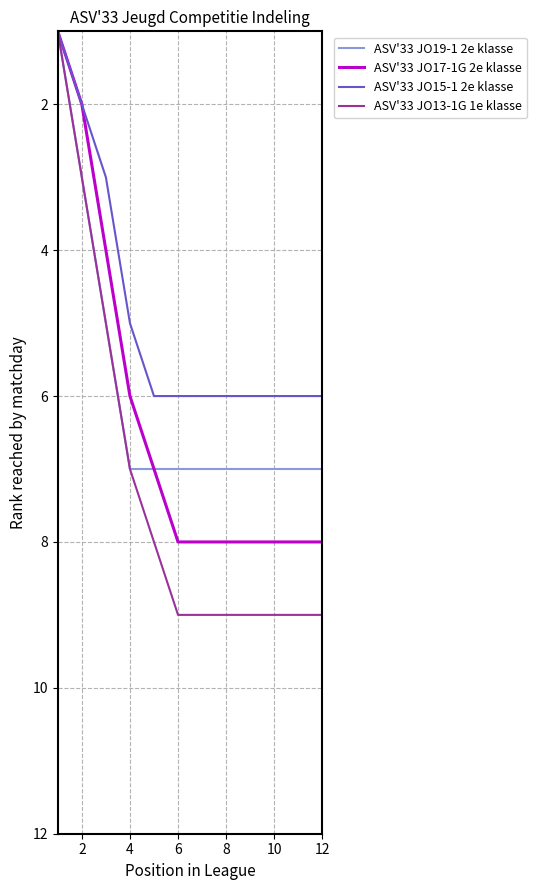

Reading left to right, list all the values displayed in this chart.

ASV'33 JO19-1 2e klasse: 1	3	5	7	7	7	7	7	7	7	7	7
ASV'33 JO17-1G 2e klasse: 1	2	4	6	7	8	8	8	8	8	8	8
ASV'33 JO15-1 2e klasse: 1	2	3	5	6	6	6	6	6	6	6	6
ASV'33 JO13-1G 1e klasse: 1	3	5	7	8	9	9	9	9	9	9	9